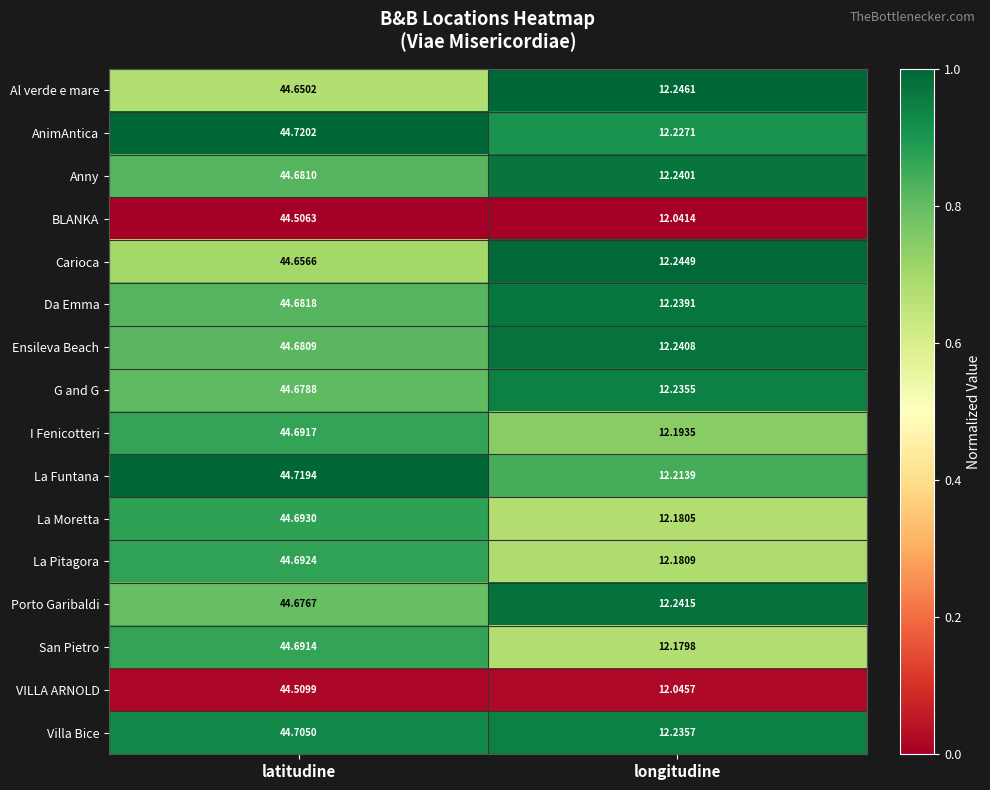

Which category has the lowest value across all series?

longitudine